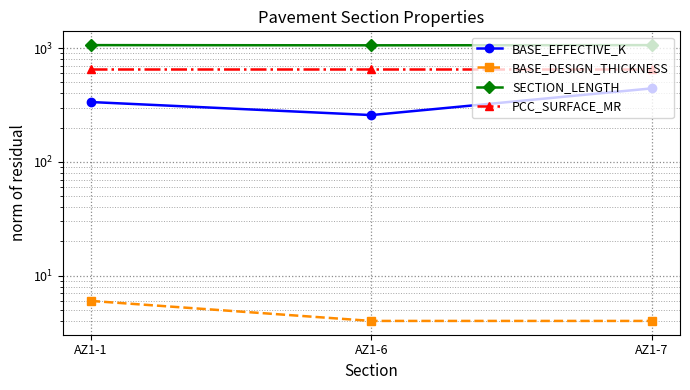

Rank the series by their maximum value, from highest to lowest.

SECTION_LENGTH, PCC_SURFACE_MR, BASE_EFFECTIVE_K, BASE_DESIGN_THICKNESS